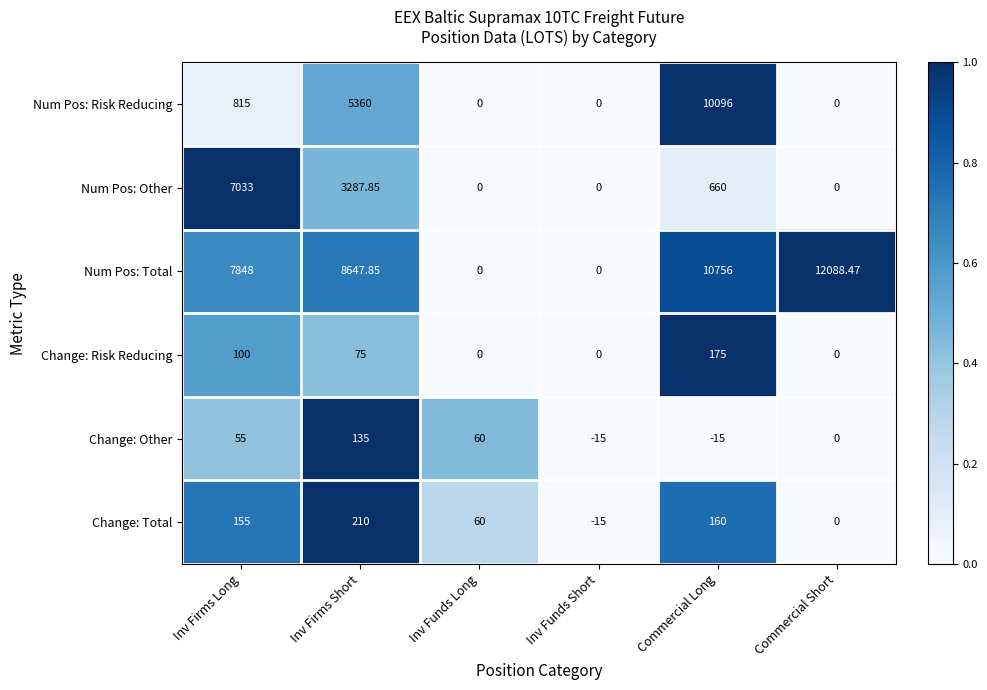

Which series has the largest range (max minus min)?

Num Pos: Total